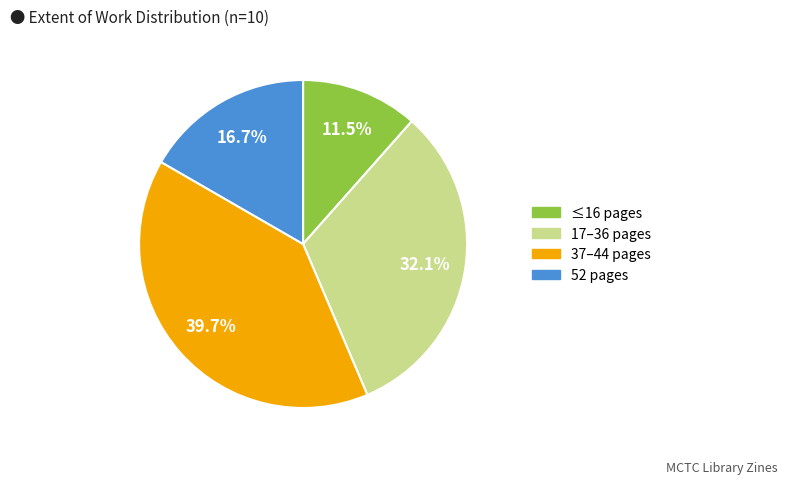

Is there a majority slice in this chart?

No